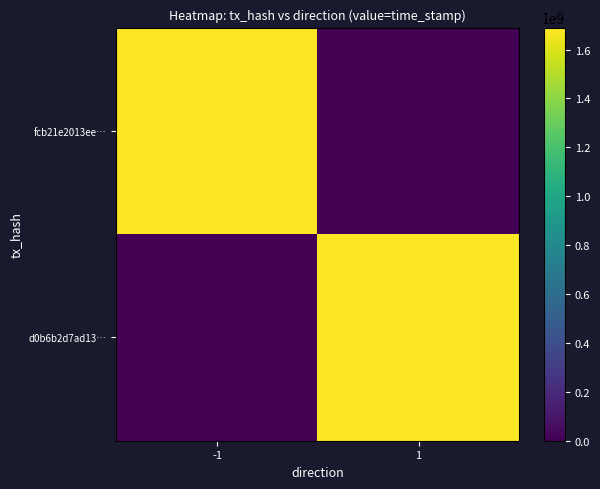

At how many categories does at least one series exceed 798020066?

2